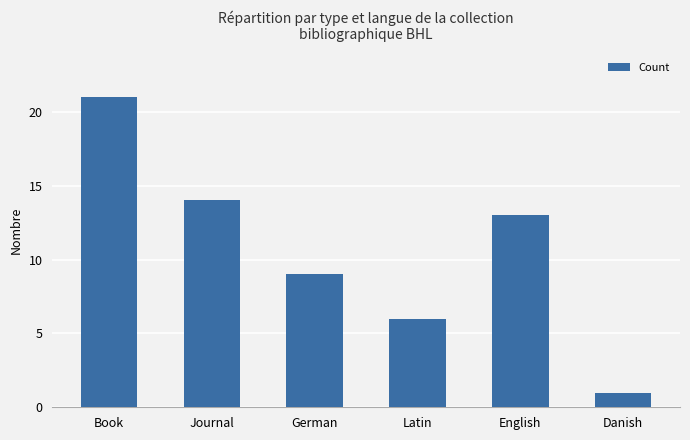

List the labels in order of value, smallest first.

Danish, Latin, German, English, Journal, Book